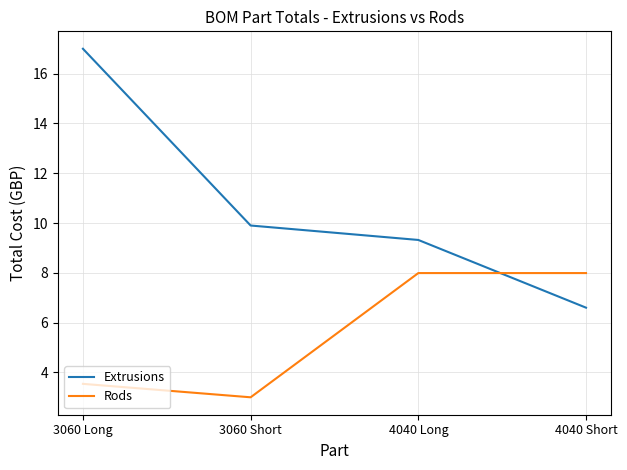

What is the difference between the highest and lowest values at 4040 Short?

1.4